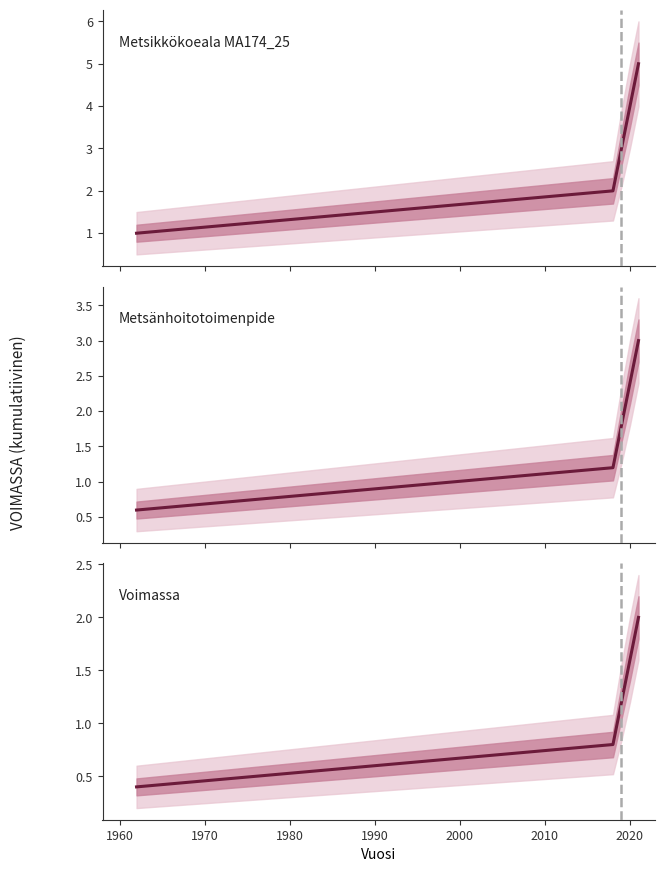

True or false: Voimassa and Metsikkökoeala MA174_25 cross at least once.

False